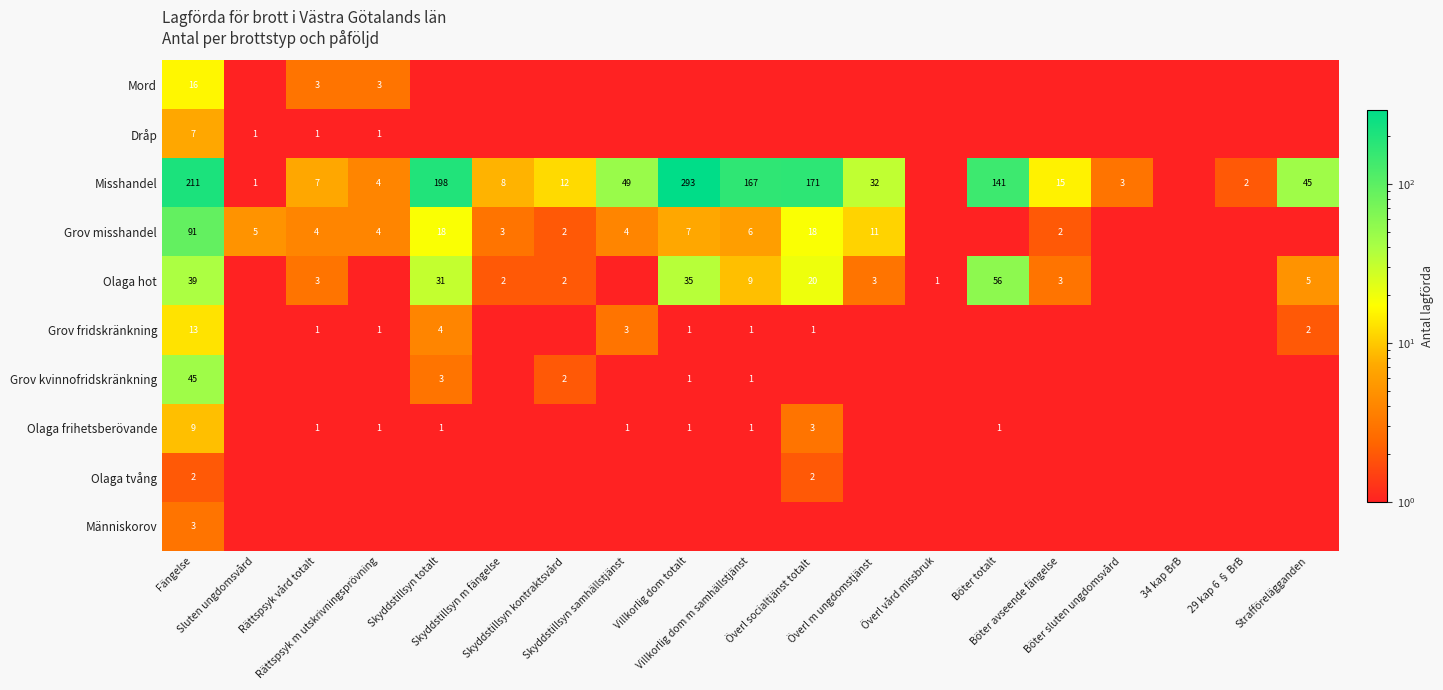

What is the maximum value shown in the chart?

293